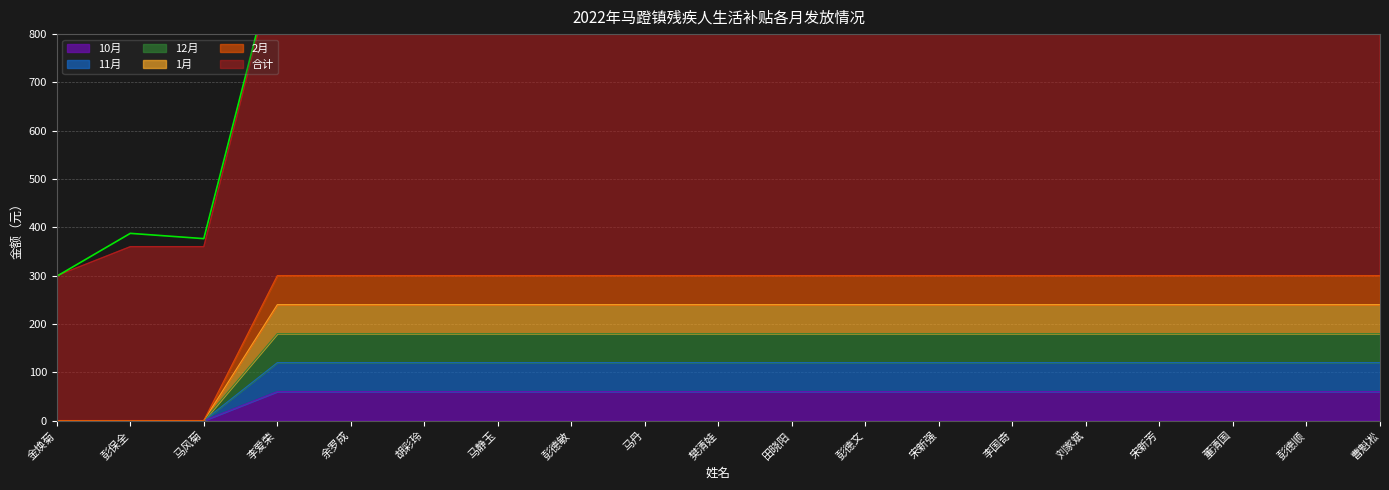

What are all the series names shown in the legend?

10月, 11月, 12月, 1月, 2月, 合计